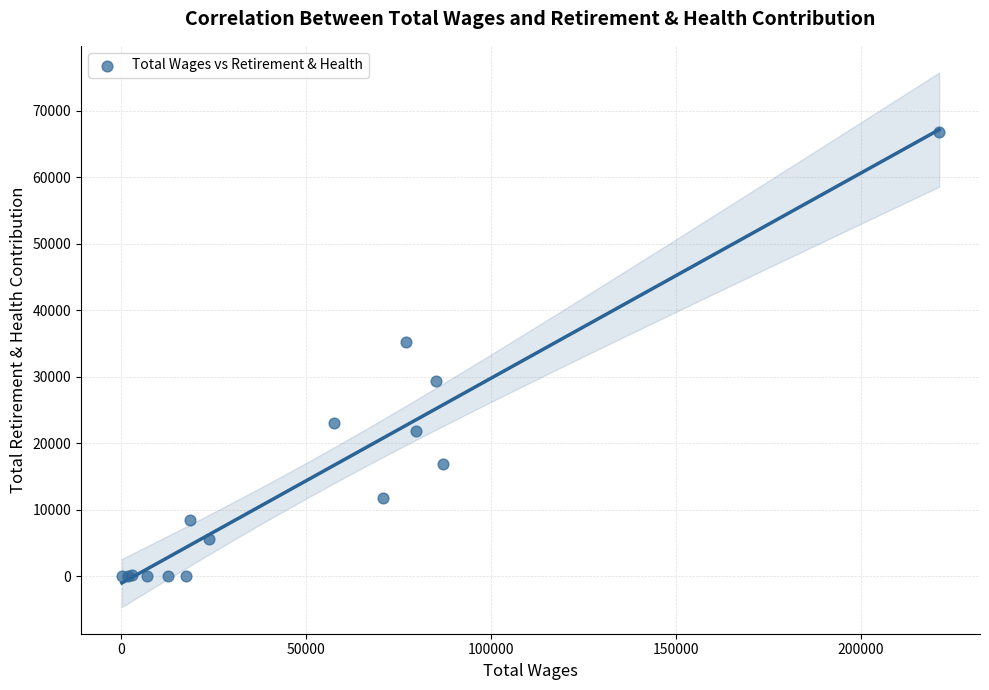

What Y value in the scatter plot is closest to 33379?

35162